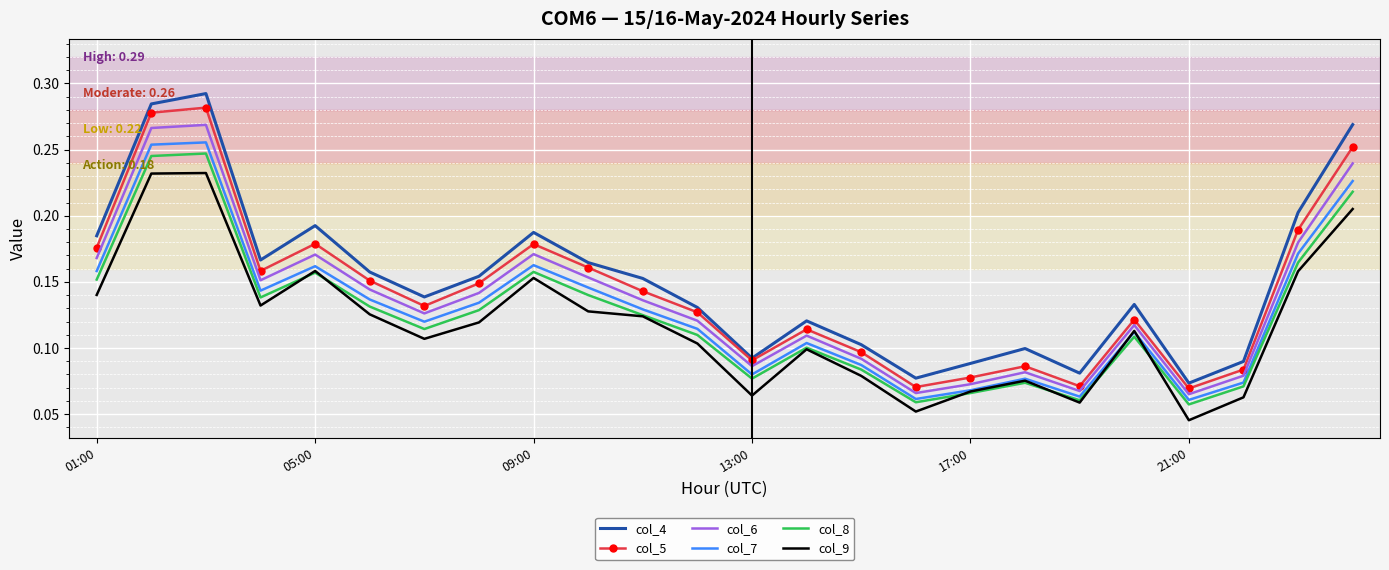

True or false: col_9 and col_5 cross at least once.

False